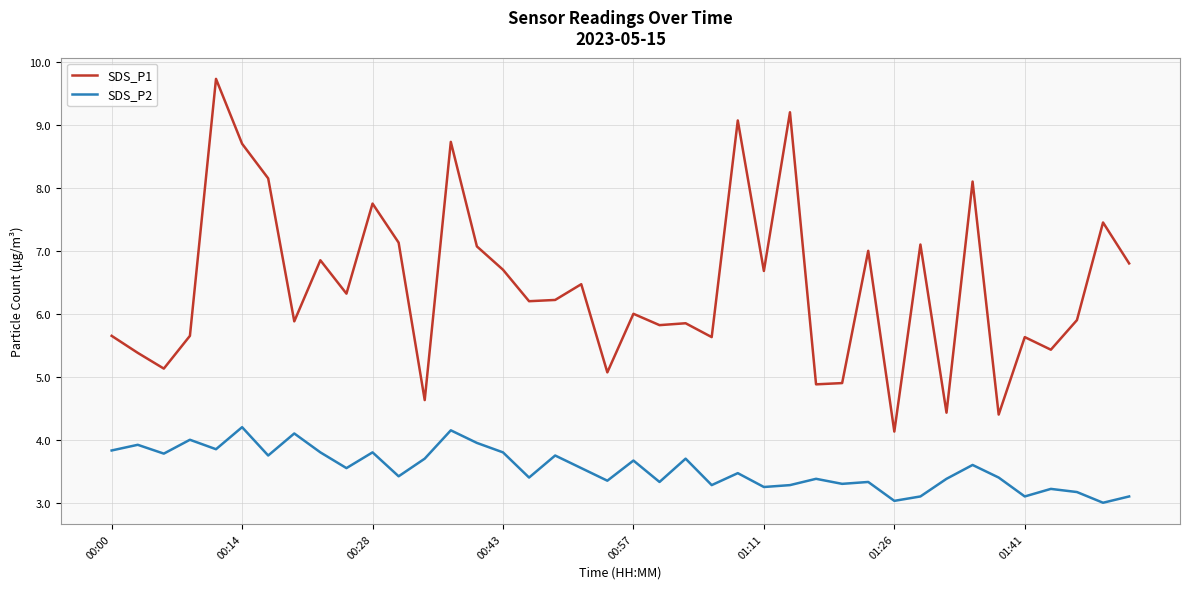

Which series has the widest spread of values?

SDS_P1